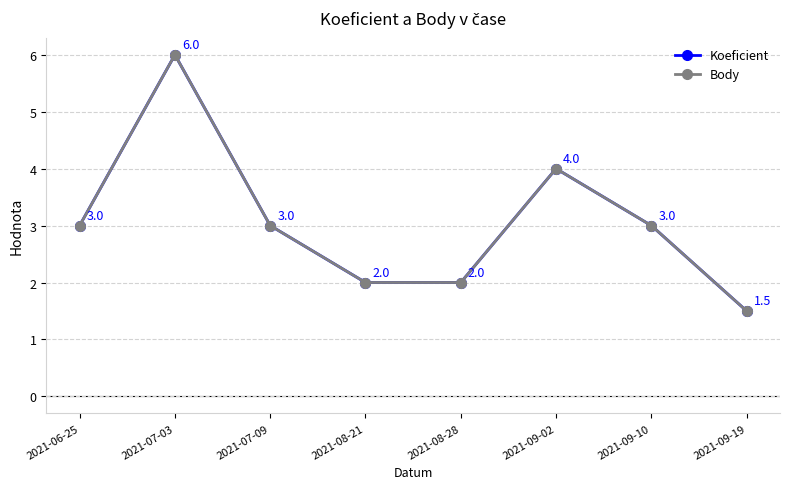

Is it true that Body equals 1.5 at 2021-09-19?

True